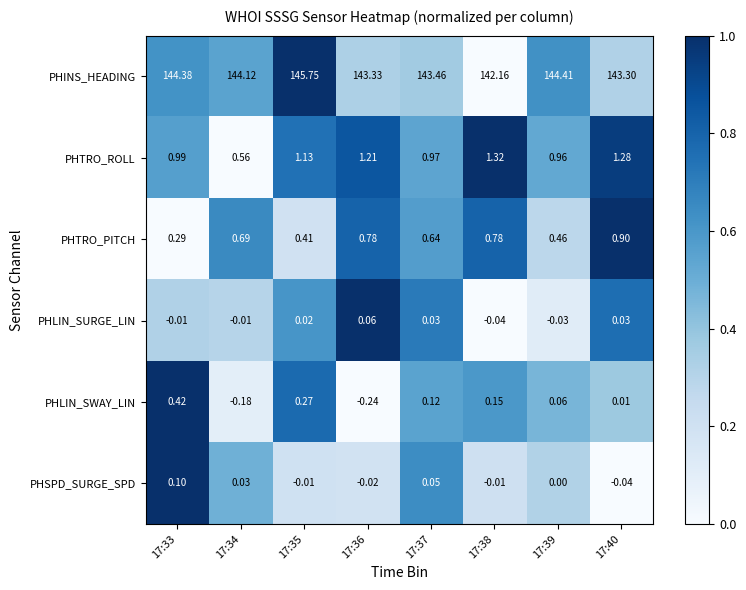

Rank the series at 17:35 from lowest to highest value.

PHSPD_SURGE_SPD, PHLIN_SURGE_LIN, PHLIN_SWAY_LIN, PHTRO_PITCH, PHTRO_ROLL, PHINS_HEADING